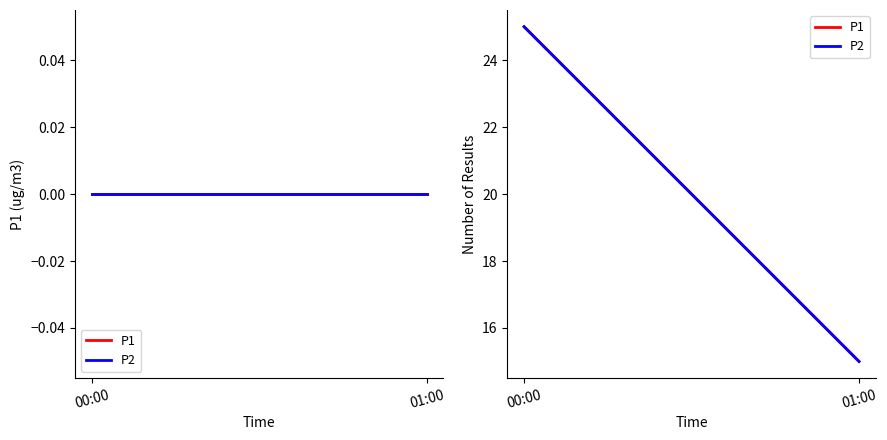

List the series in order of their peak value, highest first.

P1, P2